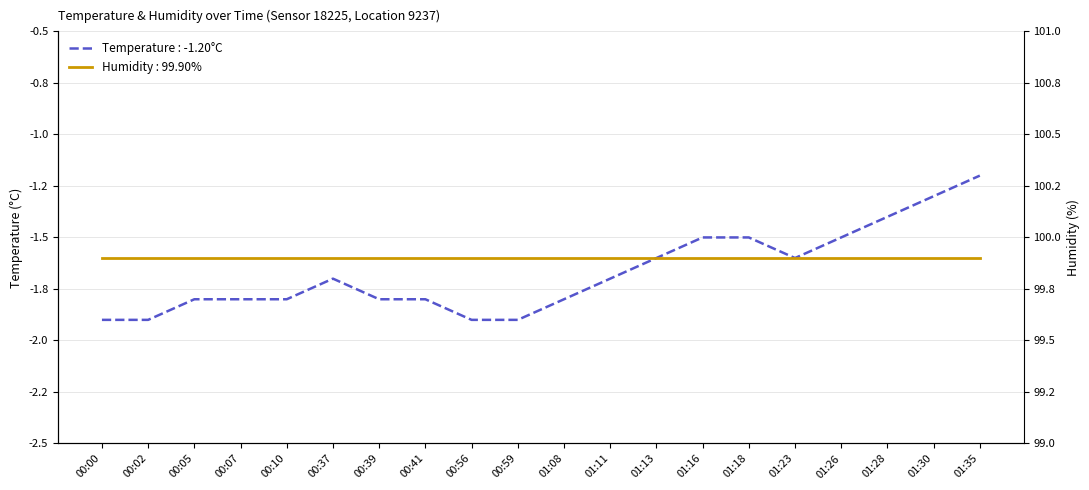

Reading left to right, list all the values displayed in this chart.

-1.9	-1.9	-1.8	-1.8	-1.8	-1.7	-1.8	-1.8	-1.9	-1.9	-1.8	-1.7	-1.6	-1.5	-1.5	-1.6	-1.5	-1.4	-1.3	-1.2